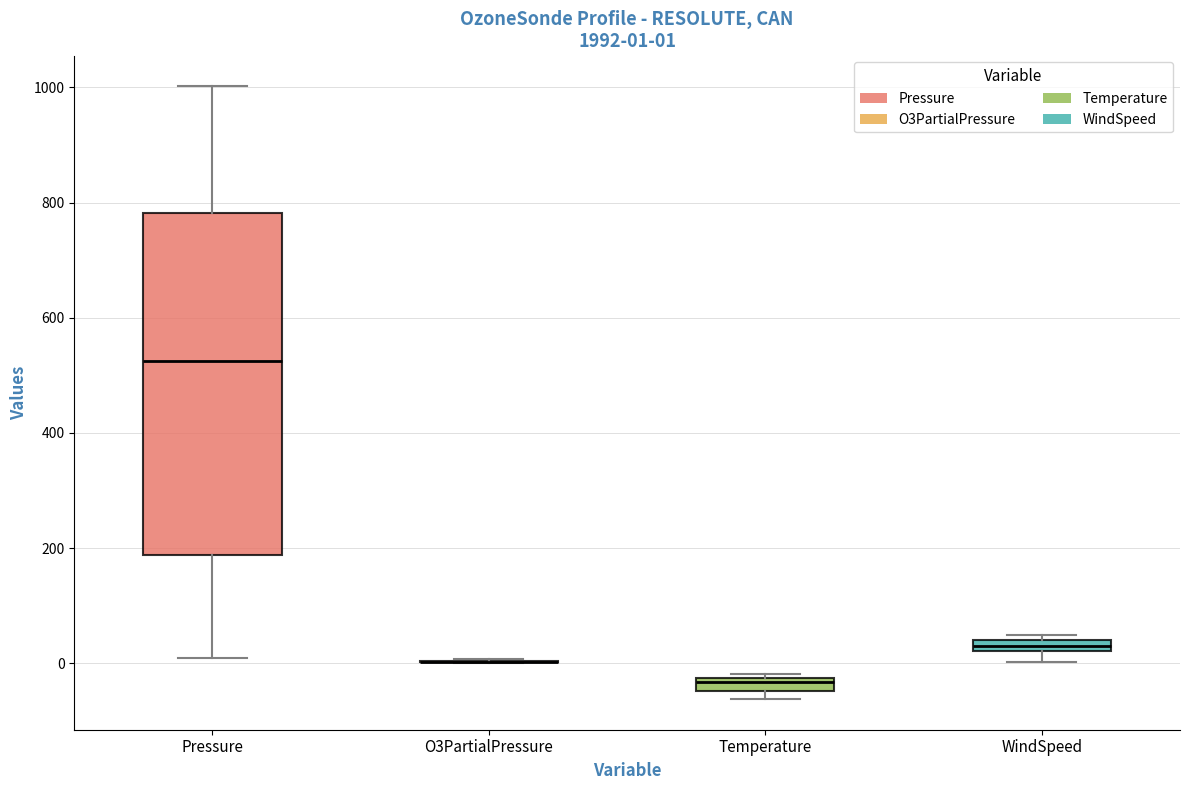

Comparing the boxes themselves (not the whiskers), which one is the tallest?

Pressure